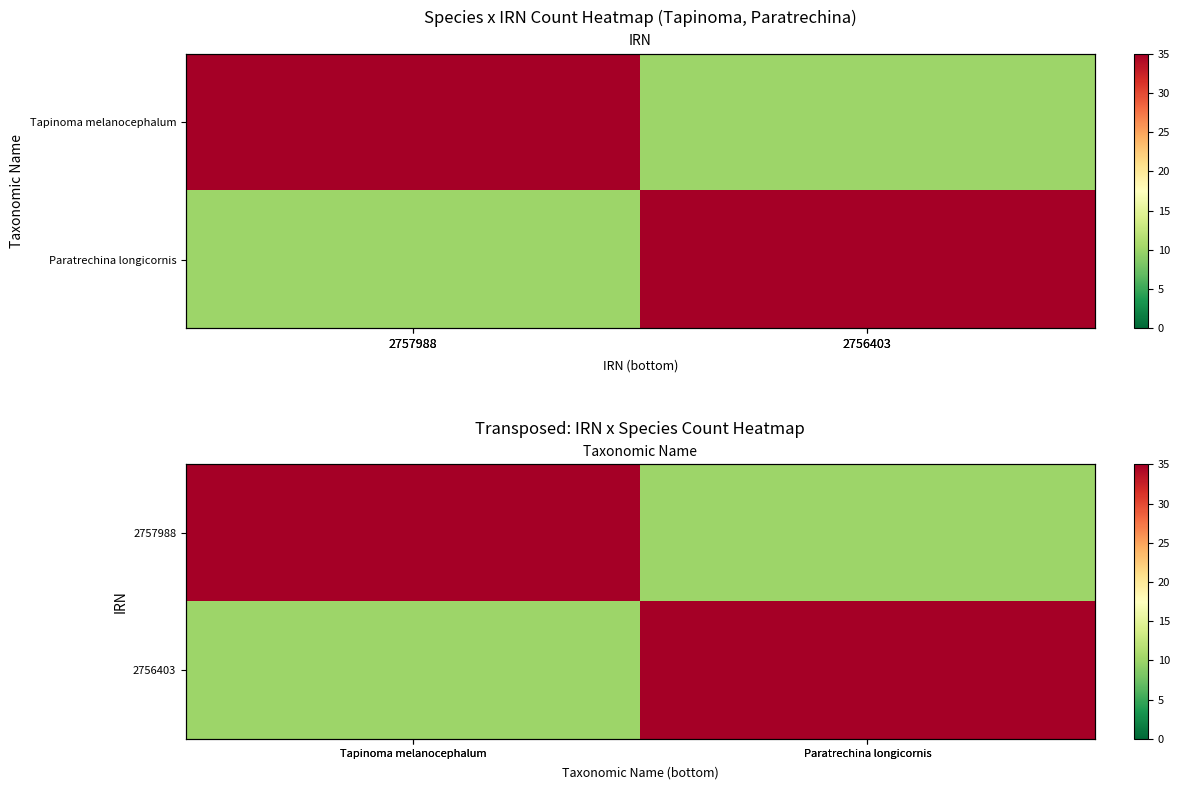

Count the 2757988 values in the range 10 to 35.

2